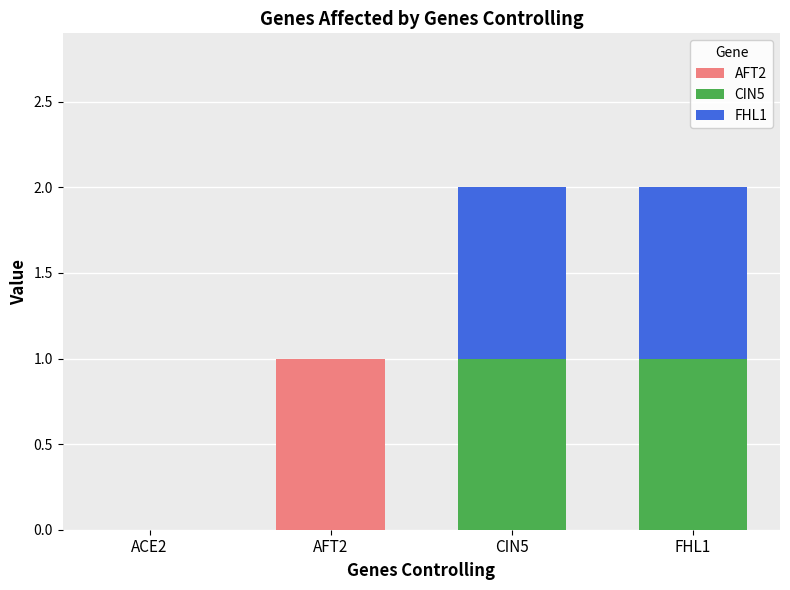

Is it true that AFT2 equals 0 at AFT2?

False